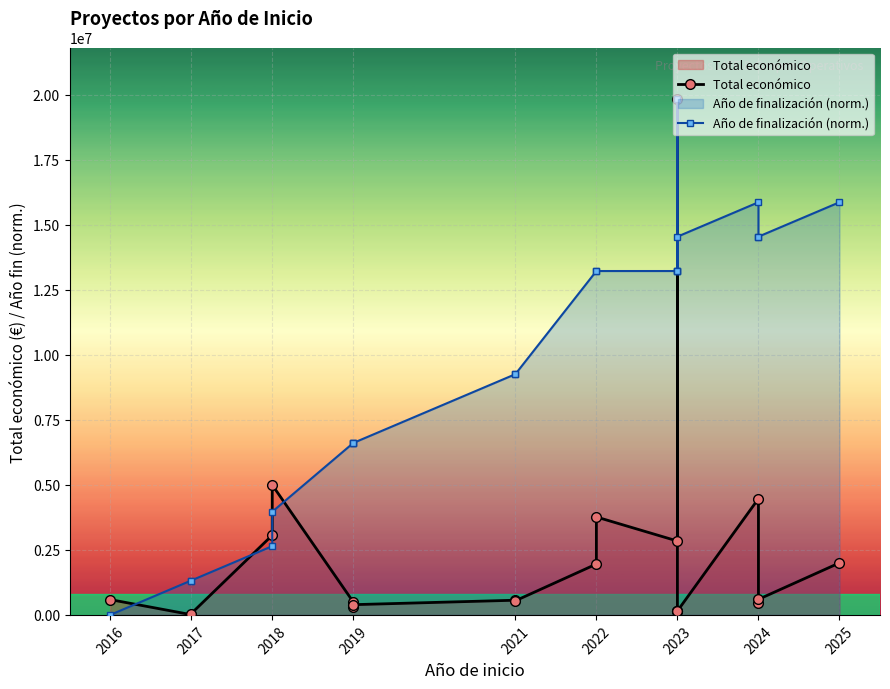

Does the chart display data point markers on the line(s)?

Yes